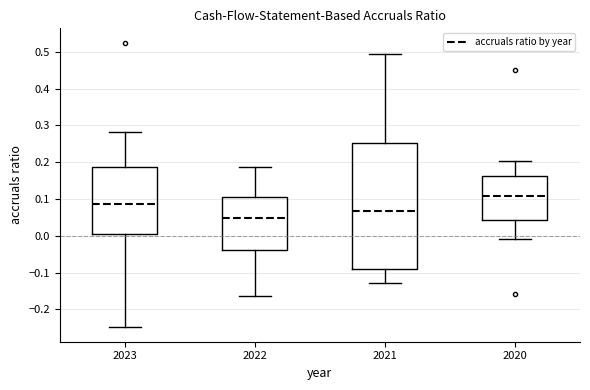

Reading left to right, read every box against the y-axis: the position of its median line, the range the box covers, and the ends of its whiskers. The values are not printed on the chart, so give them approximately, as read against the axis.

2023: median 0.09, box 0.00 to 0.19, whiskers -0.25 to 0.28
2022: median 0.05, box -0.04 to 0.11, whiskers -0.16 to 0.19
2021: median 0.07, box -0.09 to 0.25, whiskers -0.13 to 0.49
2020: median 0.11, box 0.04 to 0.16, whiskers -0.01 to 0.20